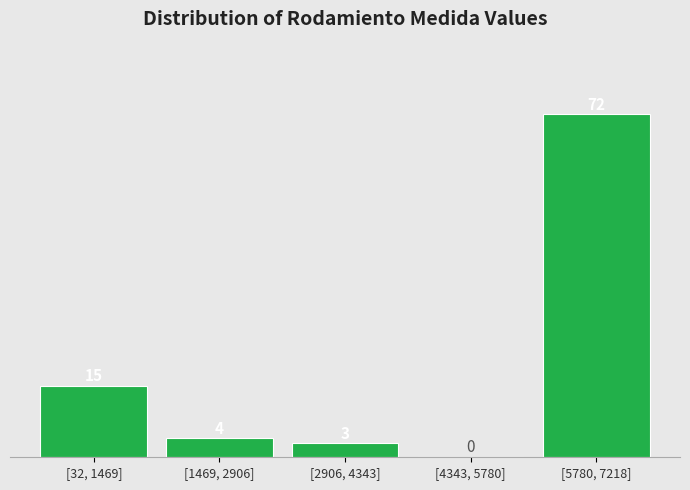

Reading right to left, transcribe all the data shown in this chart.

[5780, 7218]=72	[4343, 5780]=0	[2906, 4343]=3	[1469, 2906]=4	[32, 1469]=15